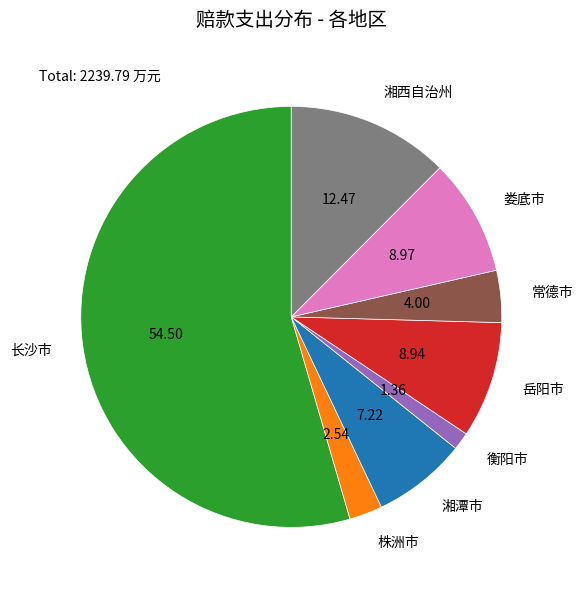

Which has a higher value, 株洲市 or 长沙市?

长沙市